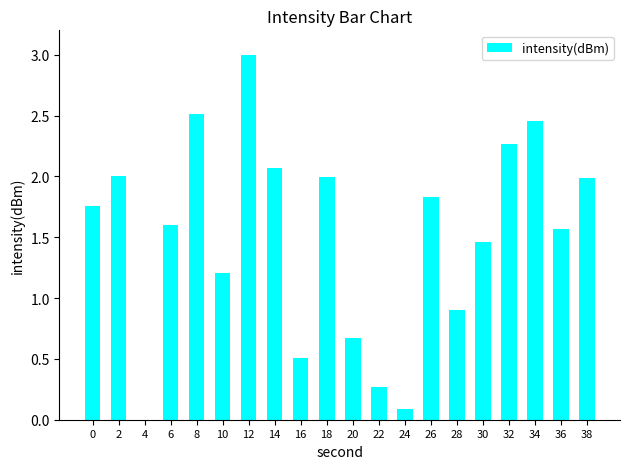

What is the sum of all values?

30.1